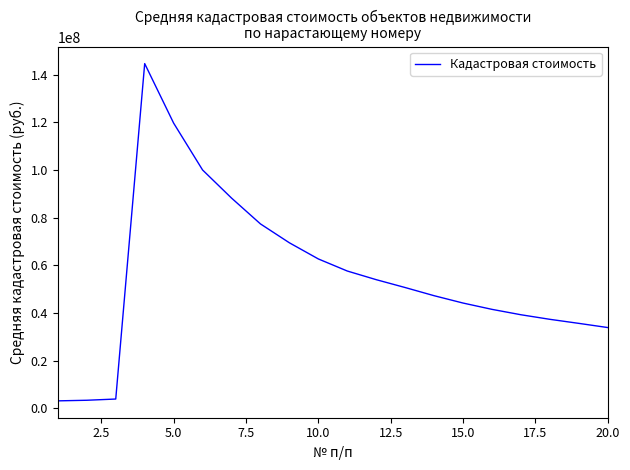

Is this an area chart (filled region under the line)?

No